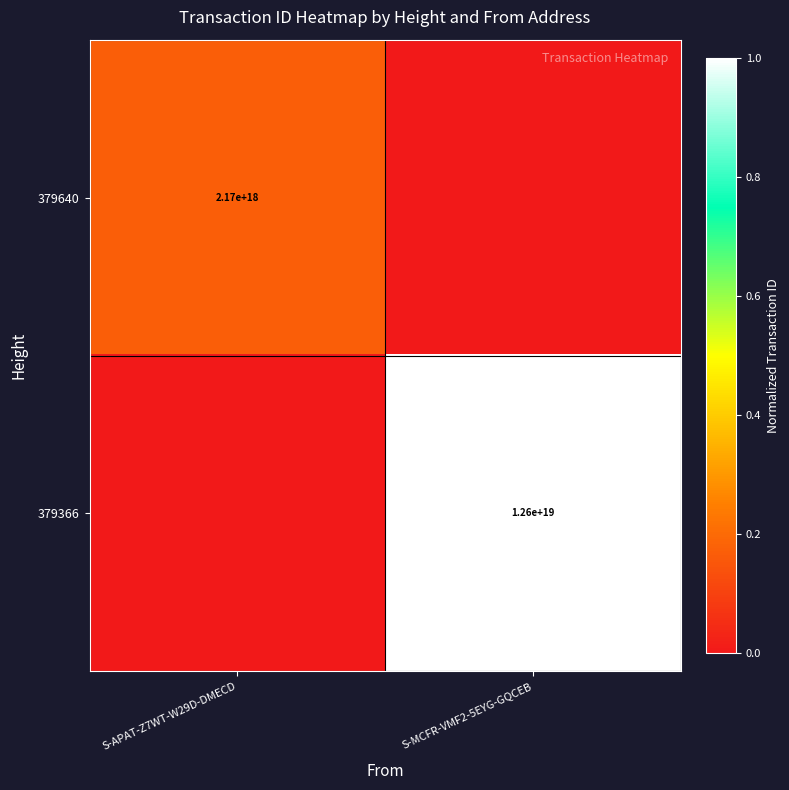

At which category is the sum across all series the highest?

S-MCFR-VMF2-5EYG-GQCEB